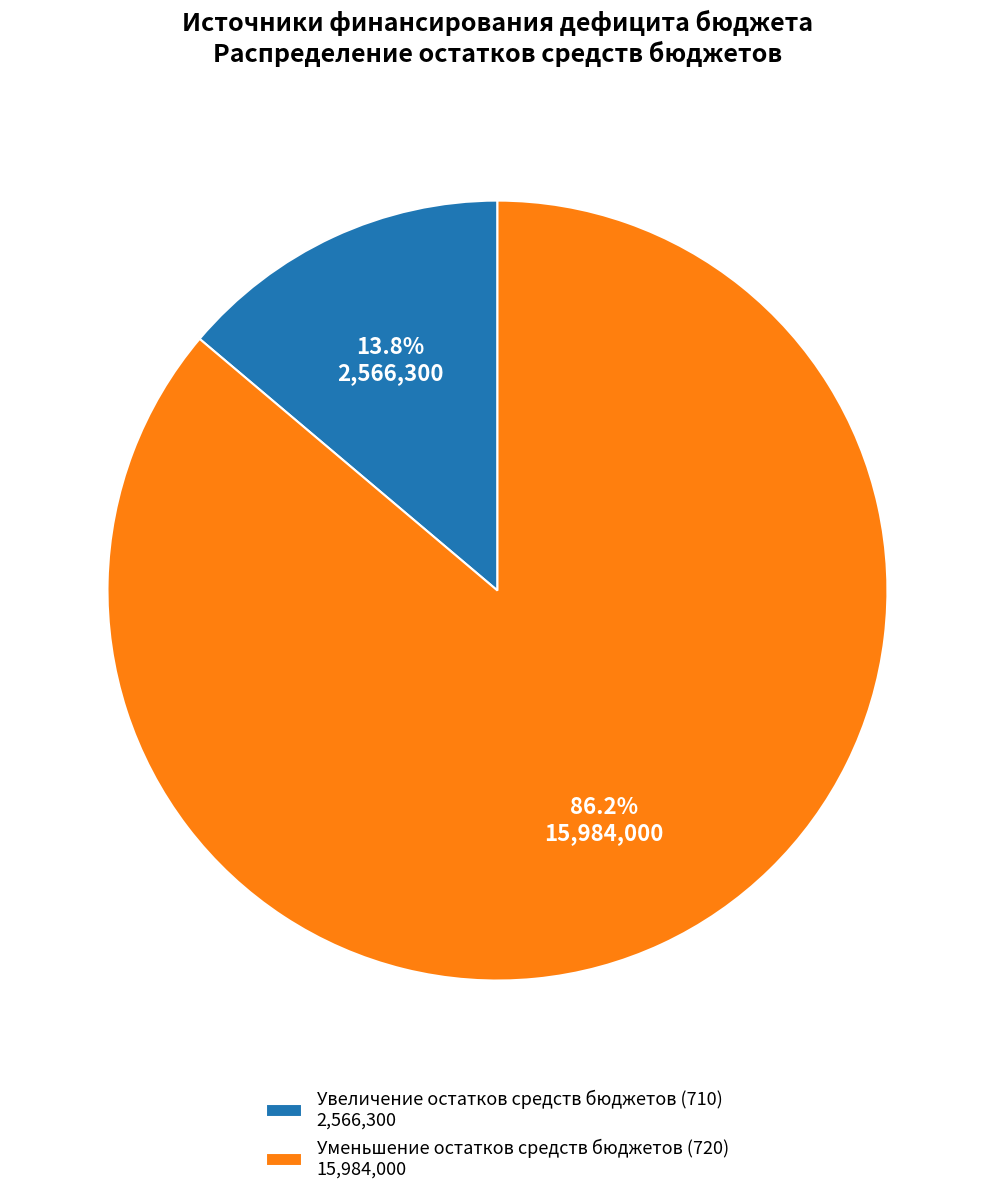

Is there a majority slice in this chart?

Yes